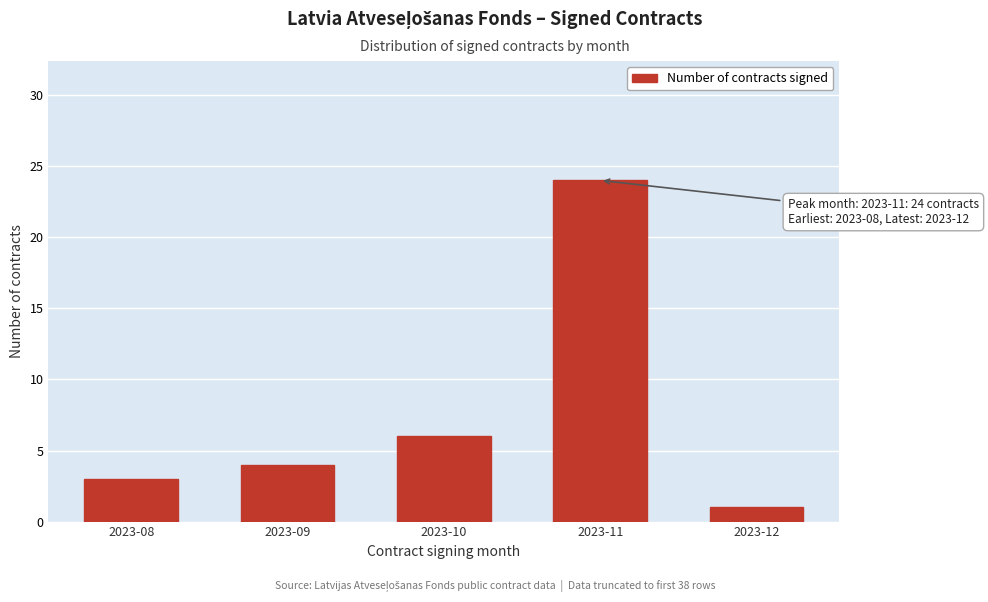

Reading left to right, list all the values displayed in this chart.

3	4	6	24	1